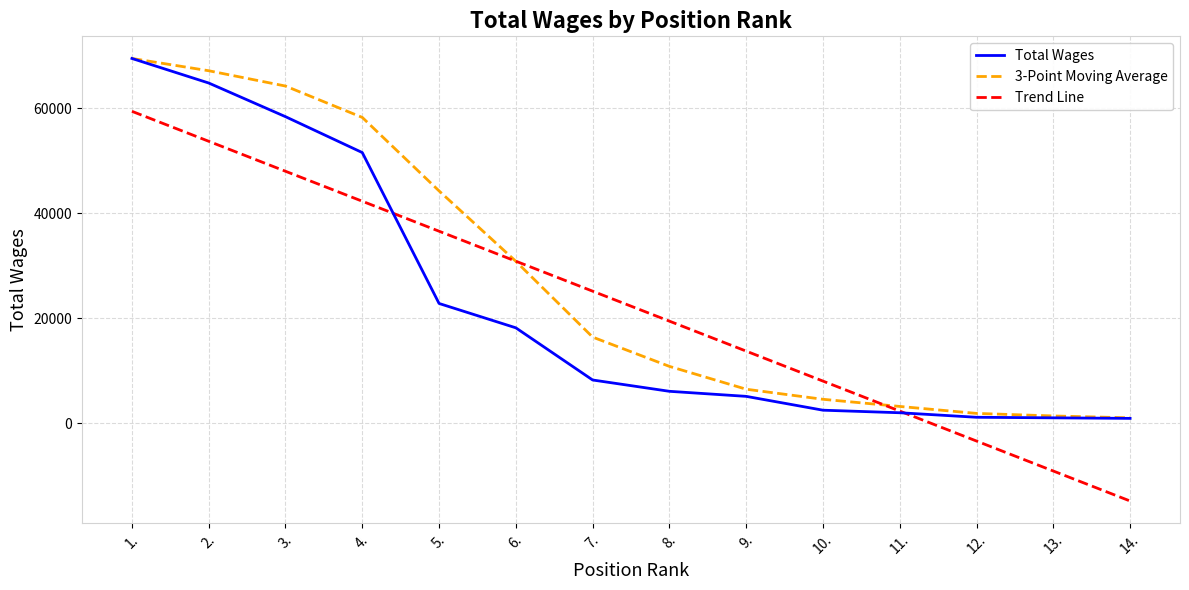

At 8., list the series in order from largest to smallest.

Trend Line, 3-Point Moving Average, Total Wages